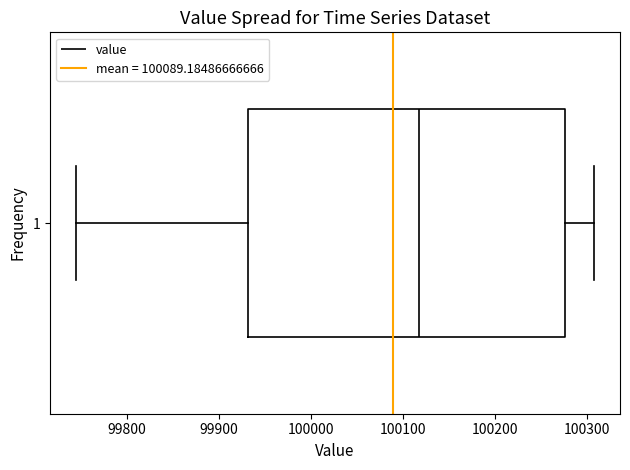

Where does the median line of the box at y = 1 sit on the x-axis? The values are not printed on the chart, so give them approximately, as read against the axis.

100120